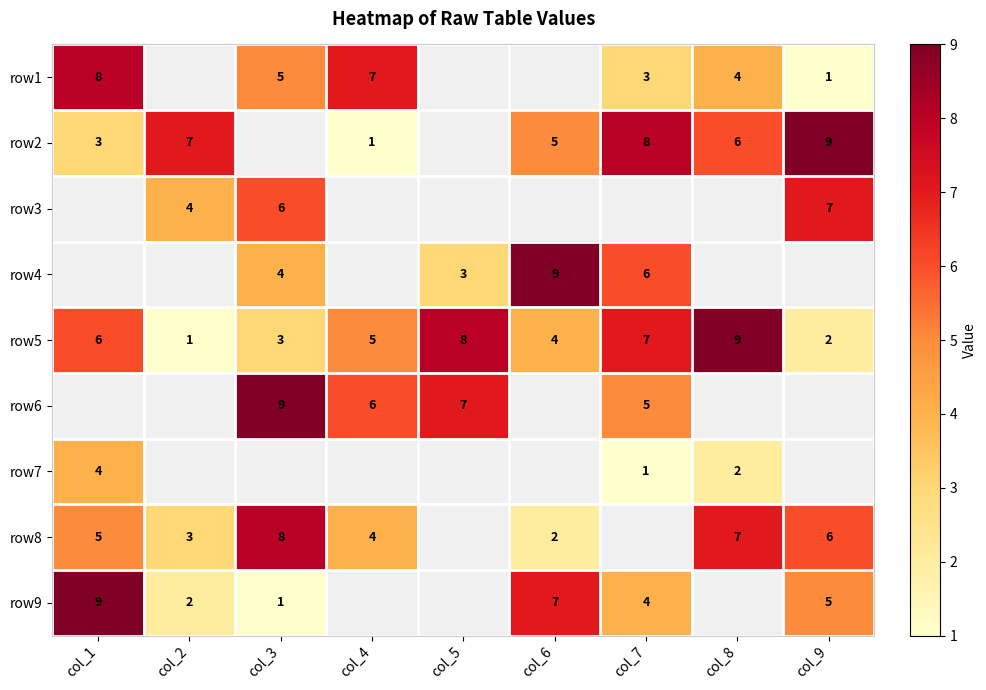

True or false: row5 has a value of 4 at col_6.

True